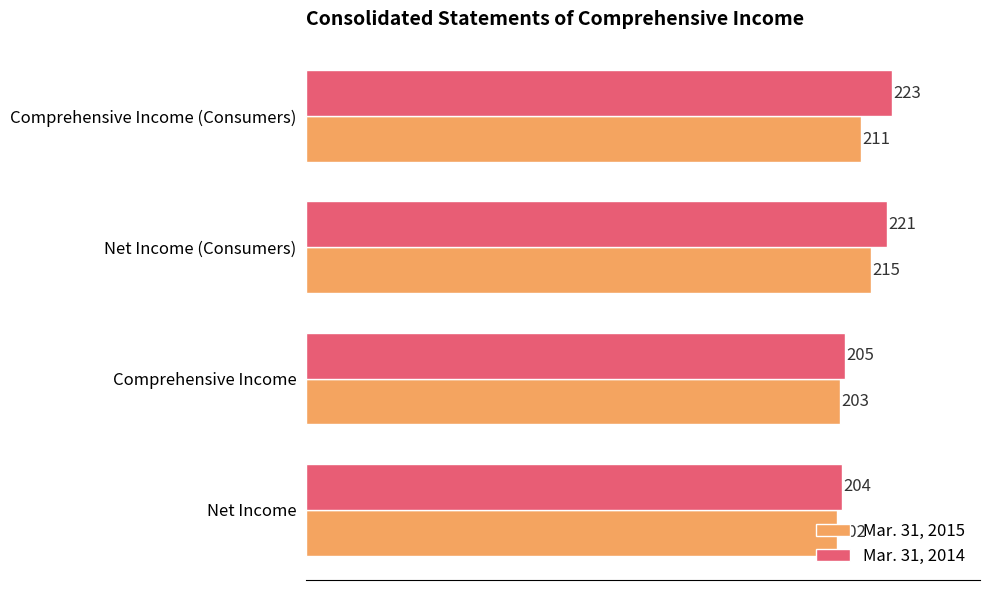

At how many categories does at least one series exceed 210?

2